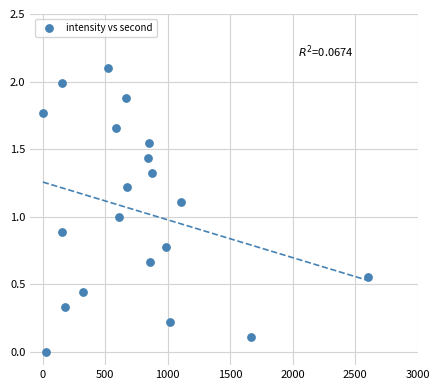

What is the range of X values (max minus min)?

2600.0